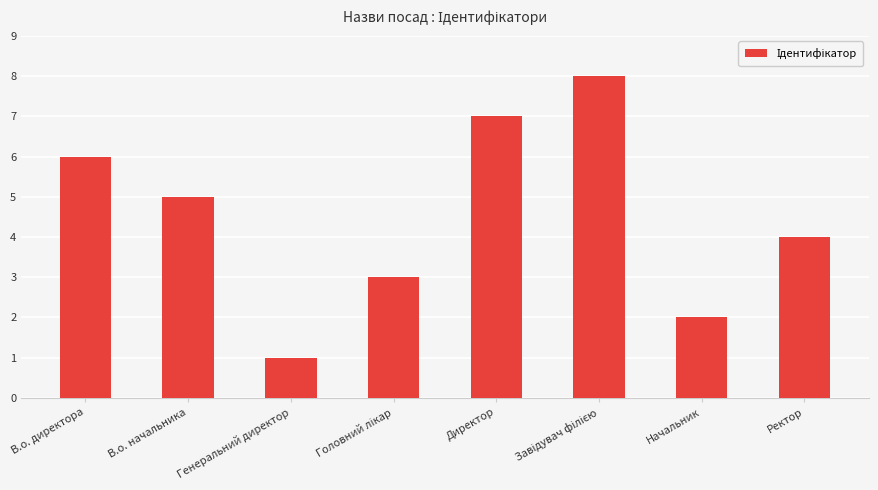

What is the greatest value displayed?

8